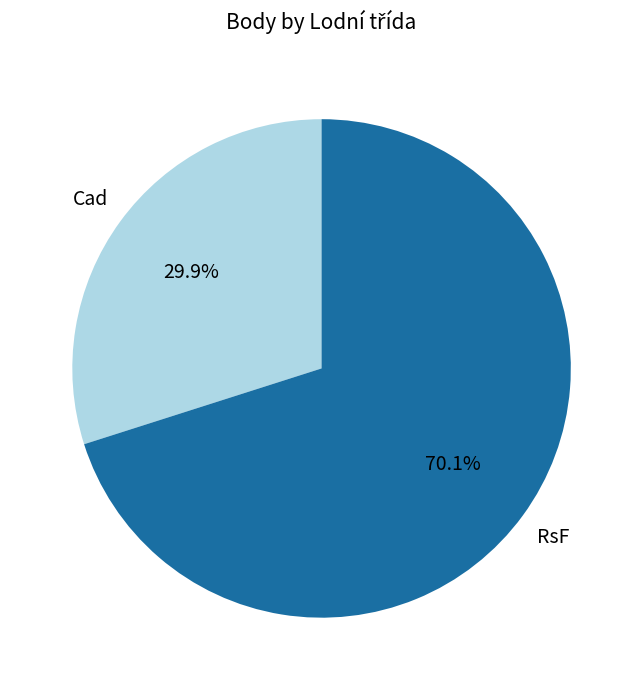

Rank the categories by value from lowest to highest.

Cad, RsF